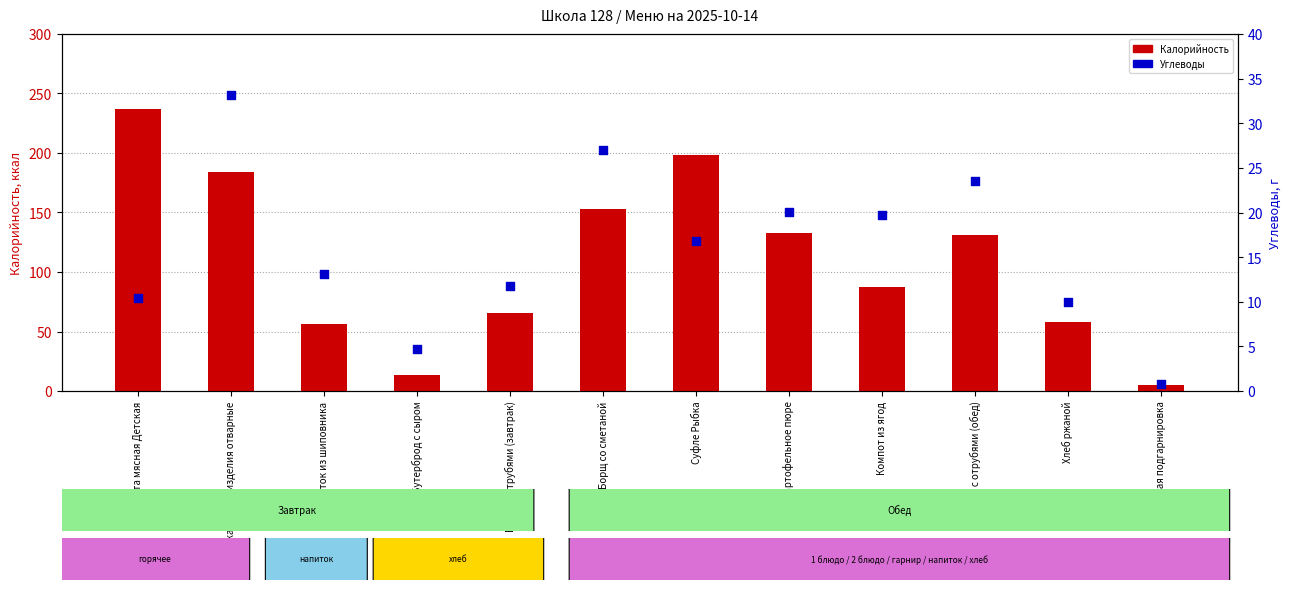

What are all the series names shown in the legend?

Калорийность, Углеводы